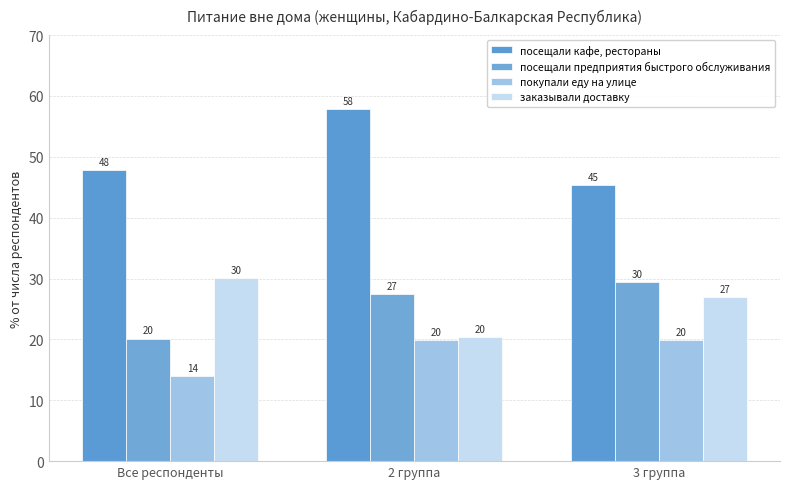

Which has a higher value, Все респонденты or 3 группа?

Все респонденты